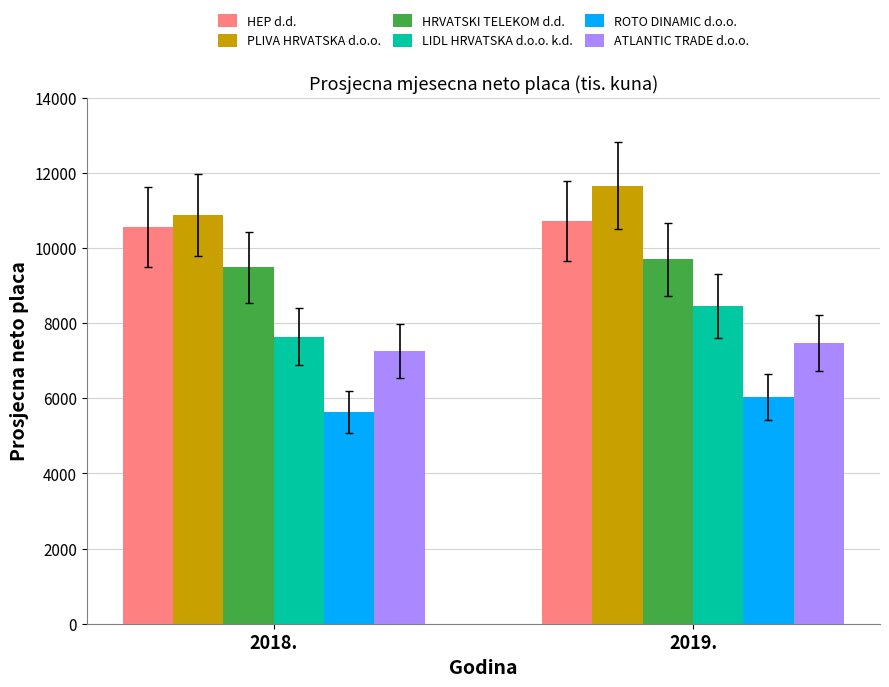

What is the difference between the highest and lowest values at 2019.?

5619.8